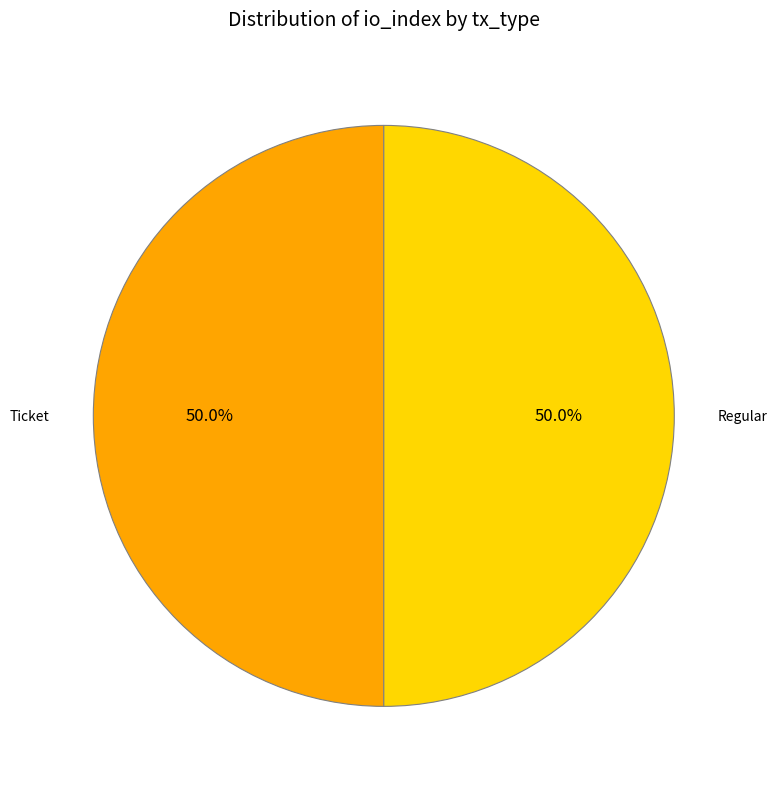

Is the sum of Ticket and Regular greater than half?

Yes